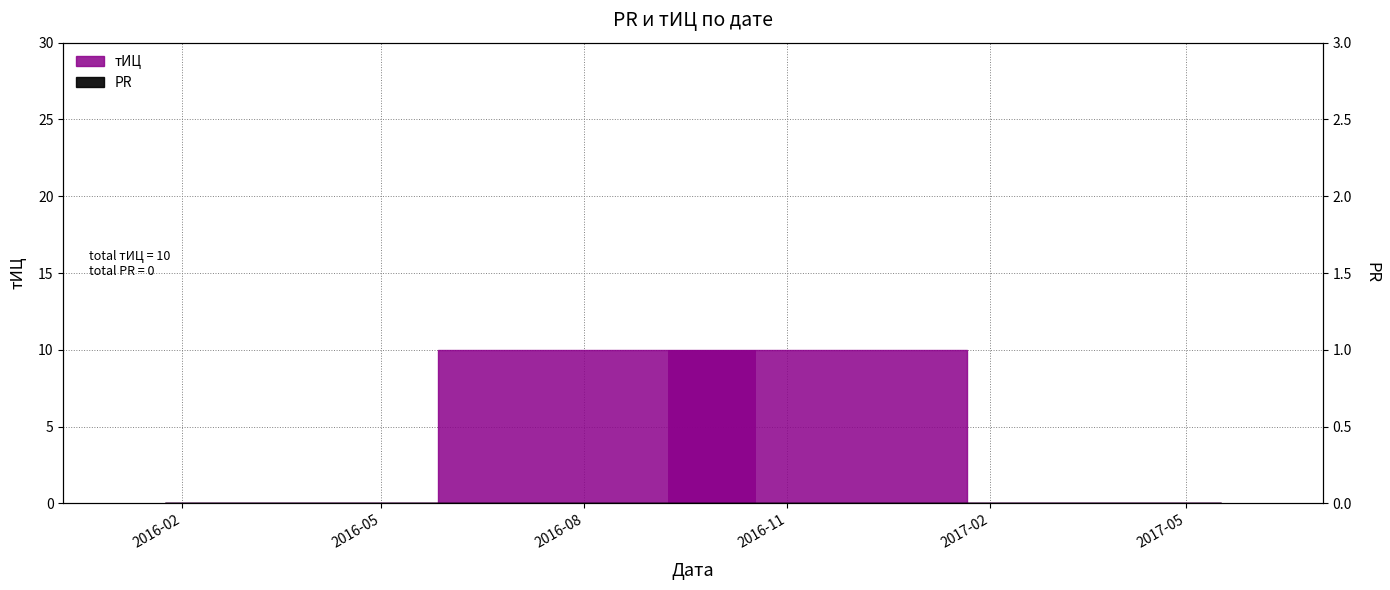

Between 2016-01-24 and 2017-05-17, which is larger?

2016-01-24